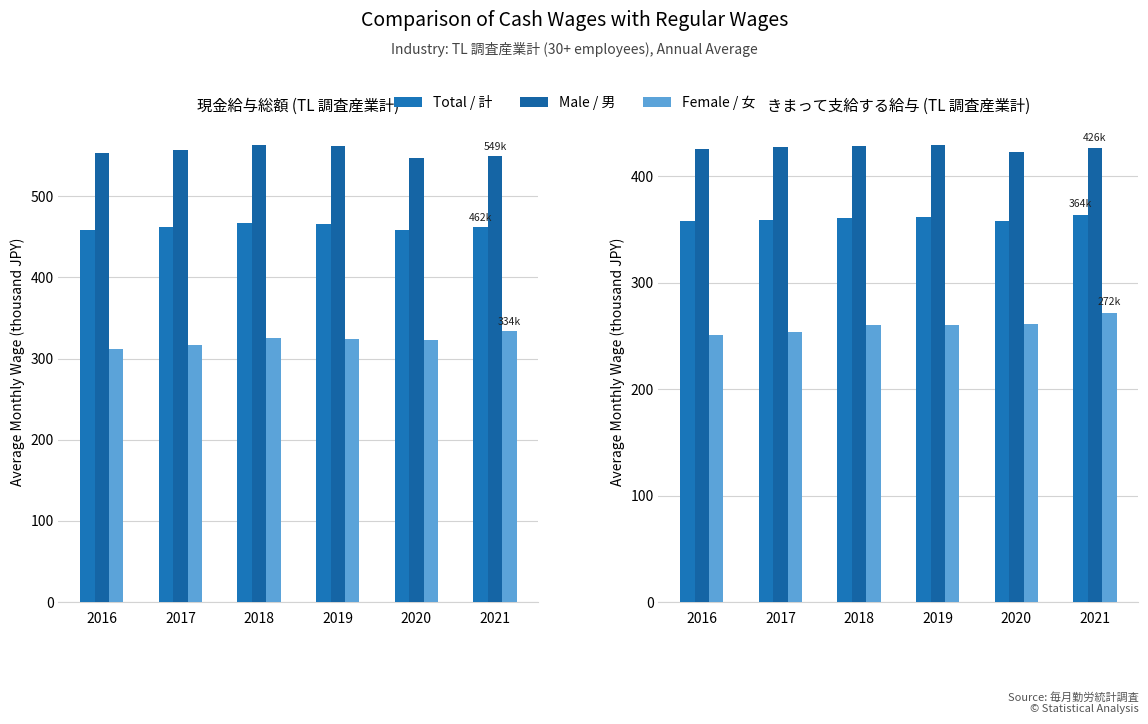

What are all the series names shown in the legend?

Total / 計, Male / 男, Female / 女